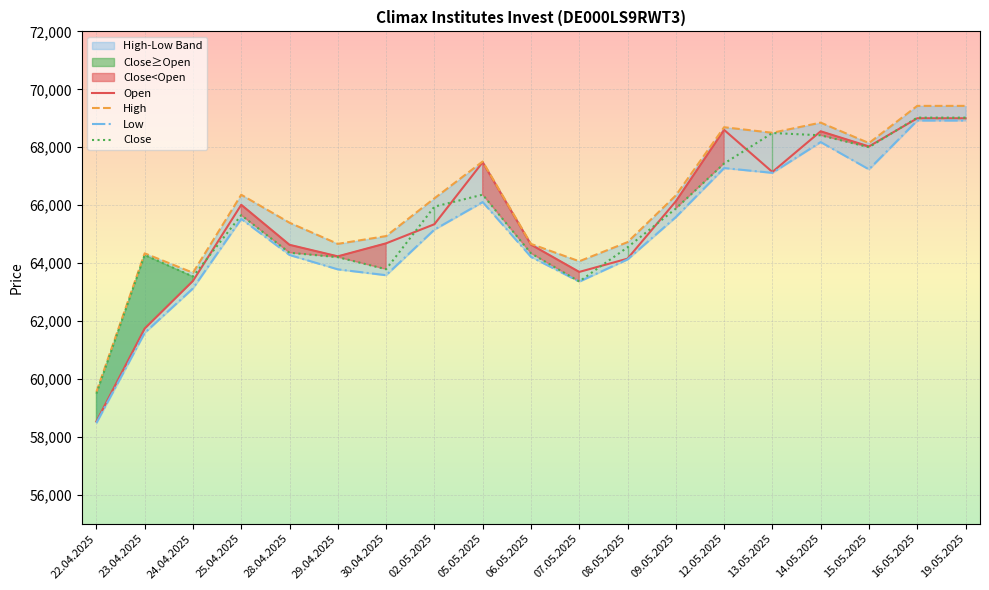

What is the difference between the maximum and minimum values in the Close series?

9531